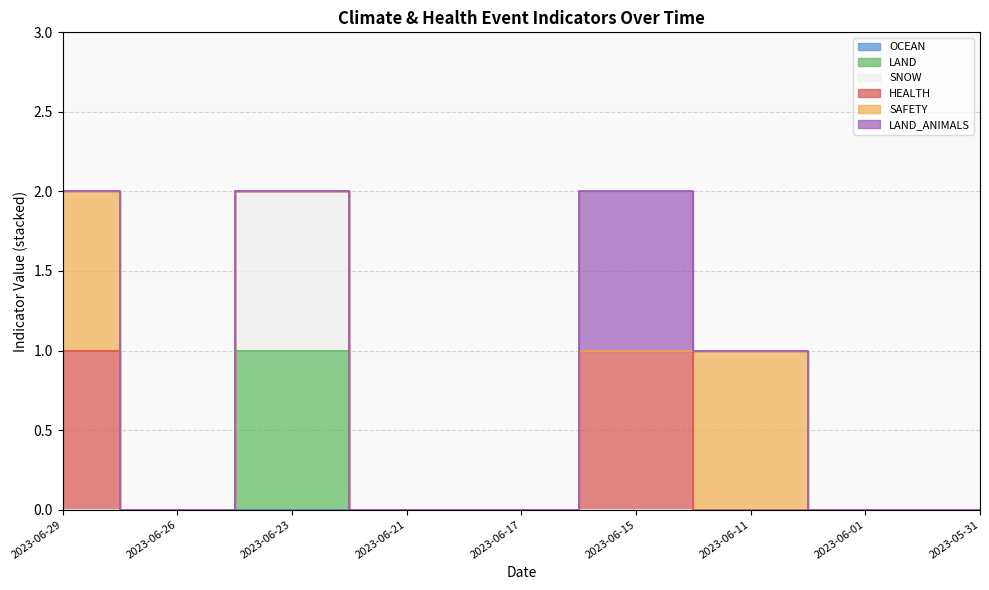

What is the maximum value for LAND_ANIMALS?

1